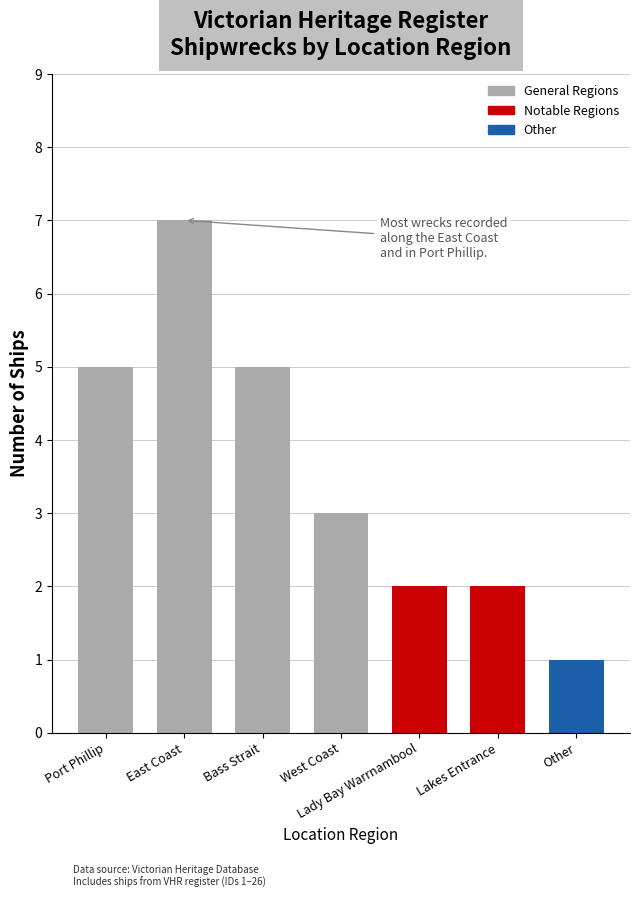

What is the label of the 1st bar from the right?

Other